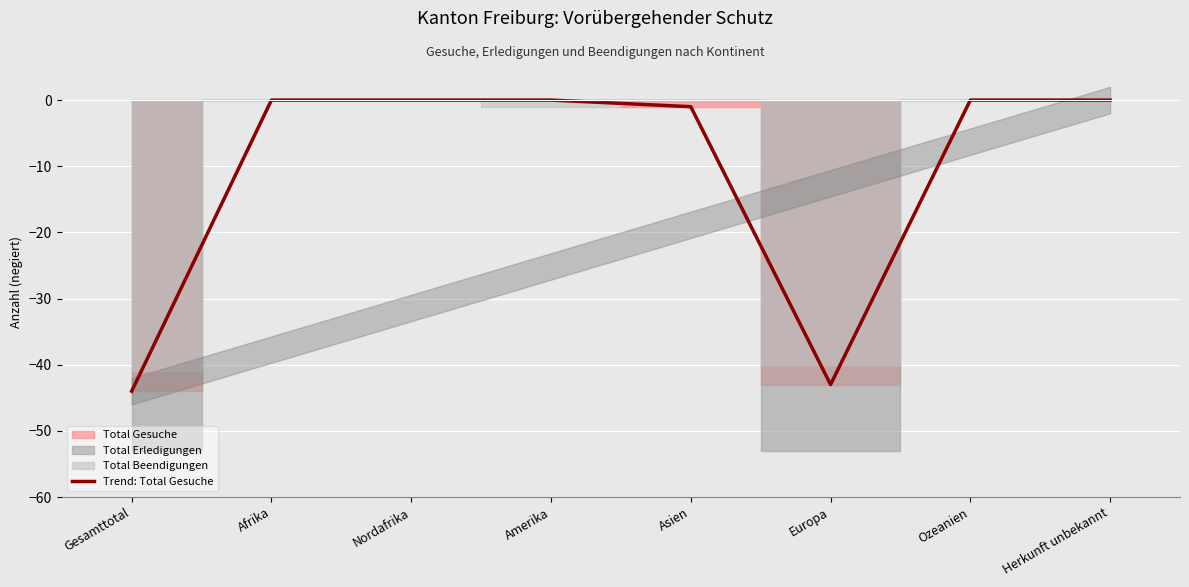

What is the sum of all values?

-88